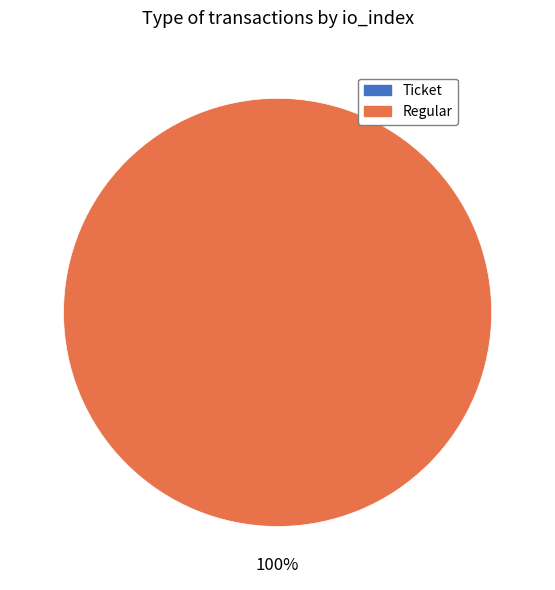

True or false: Regular (io_index=10) accounts for 100% of the total.

True